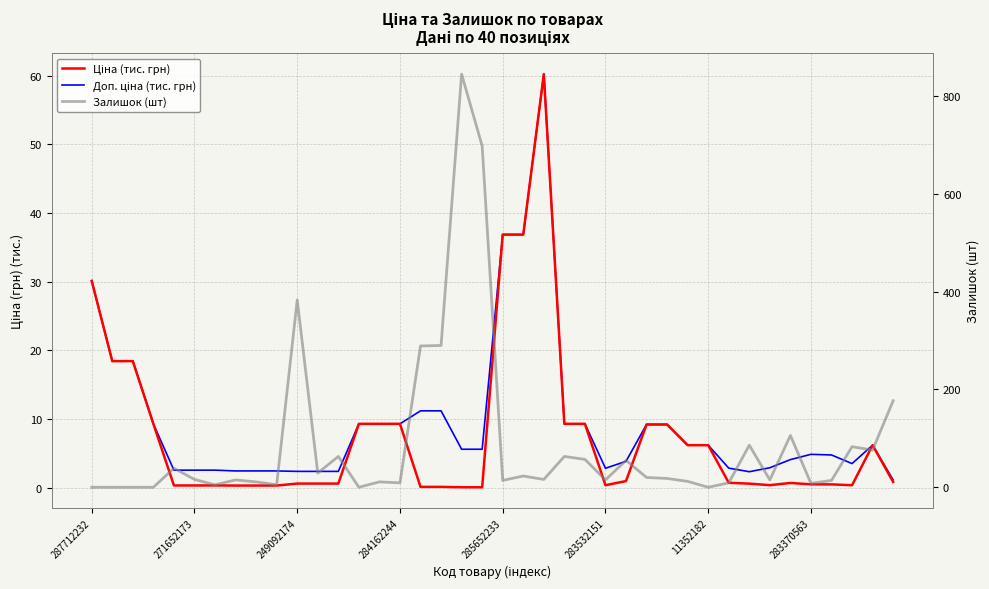

Is the value of Залишок (шт) at 37 greater than the value of Доп. ціна (тис. грн) at 29?

Yes